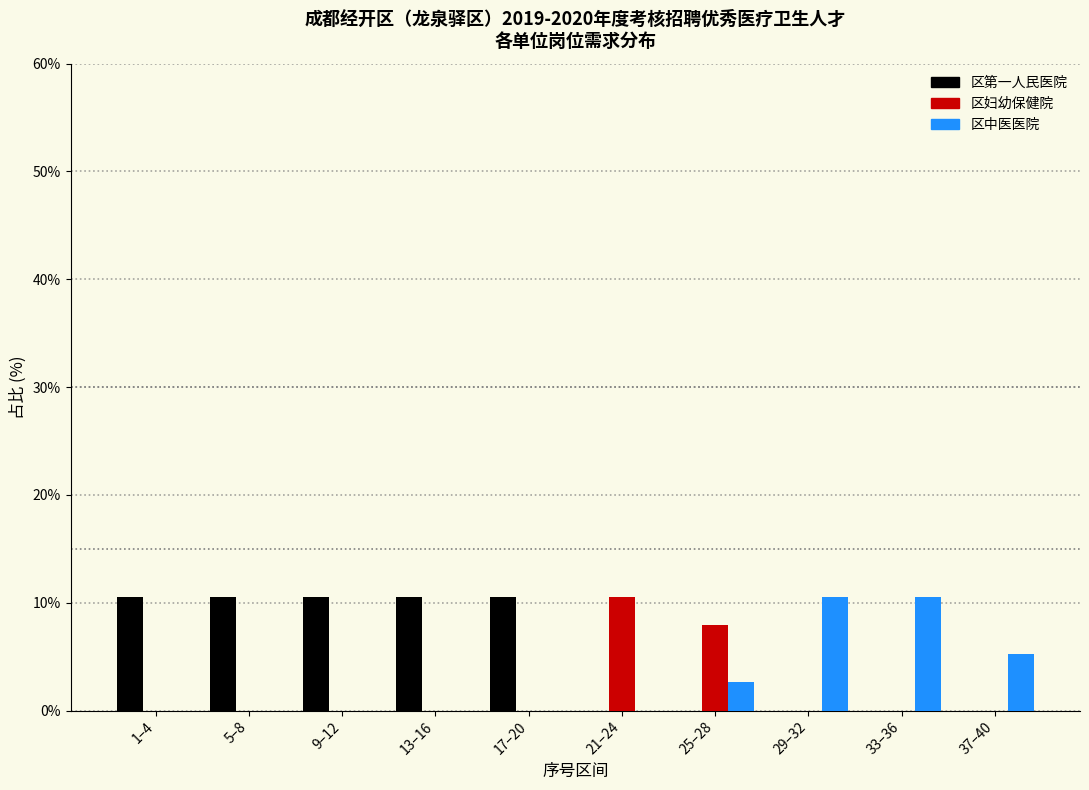

Reading right to left, list all the values displayed in this chart.

区第一人民医院: 37–40=0.0	33–36=0.0	29–32=0.0	25–28=0.0	21–24=0.0	17–20=10.5	13–16=10.5	9–12=10.5	5–8=10.5	1–4=10.5
区妇幼保健院: 37–40=0.0	33–36=0.0	29–32=0.0	25–28=7.9	21–24=10.5	17–20=0.0	13–16=0.0	9–12=0.0	5–8=0.0	1–4=0.0
区中医医院: 37–40=5.3	33–36=10.5	29–32=10.5	25–28=2.6	21–24=0.0	17–20=0.0	13–16=0.0	9–12=0.0	5–8=0.0	1–4=0.0